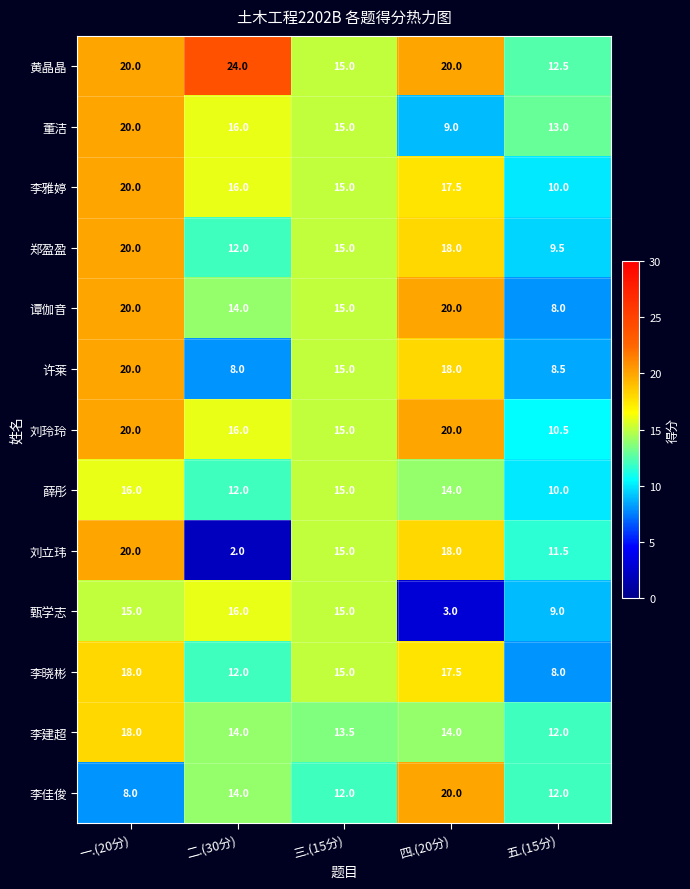

Count the number of data series in this chart.

13